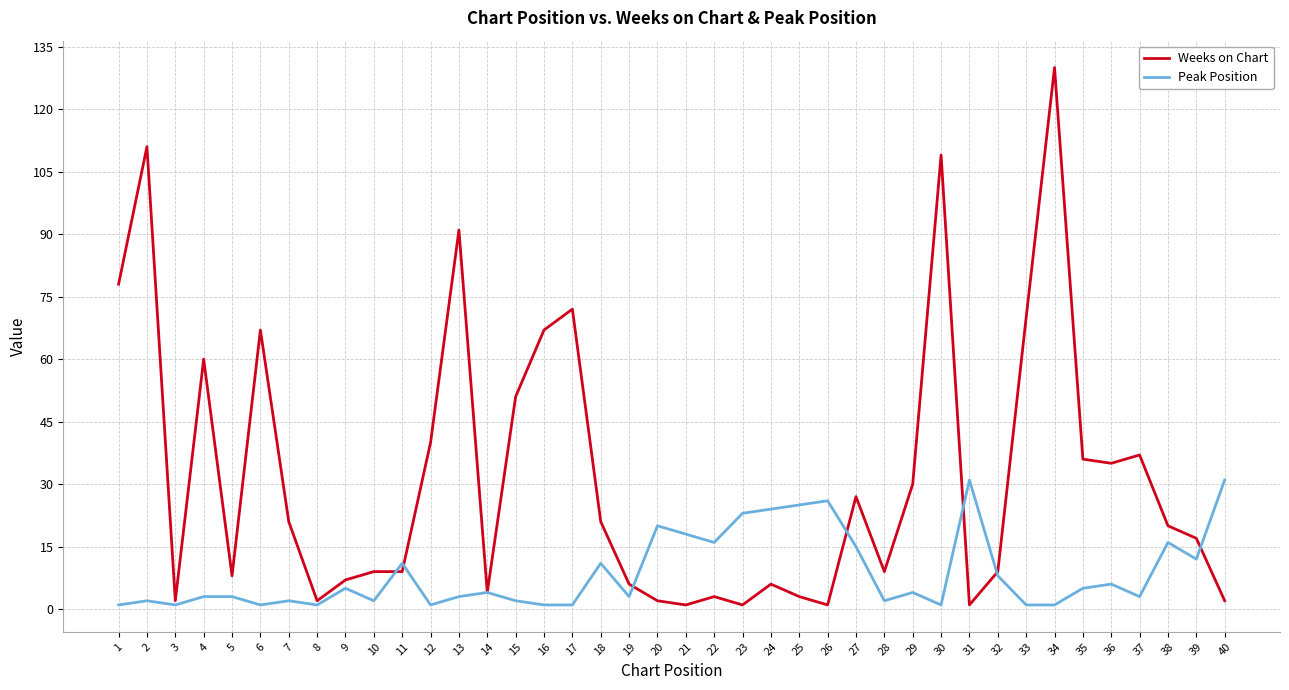

Where is the first local maximum for Weeks on Chart?

2